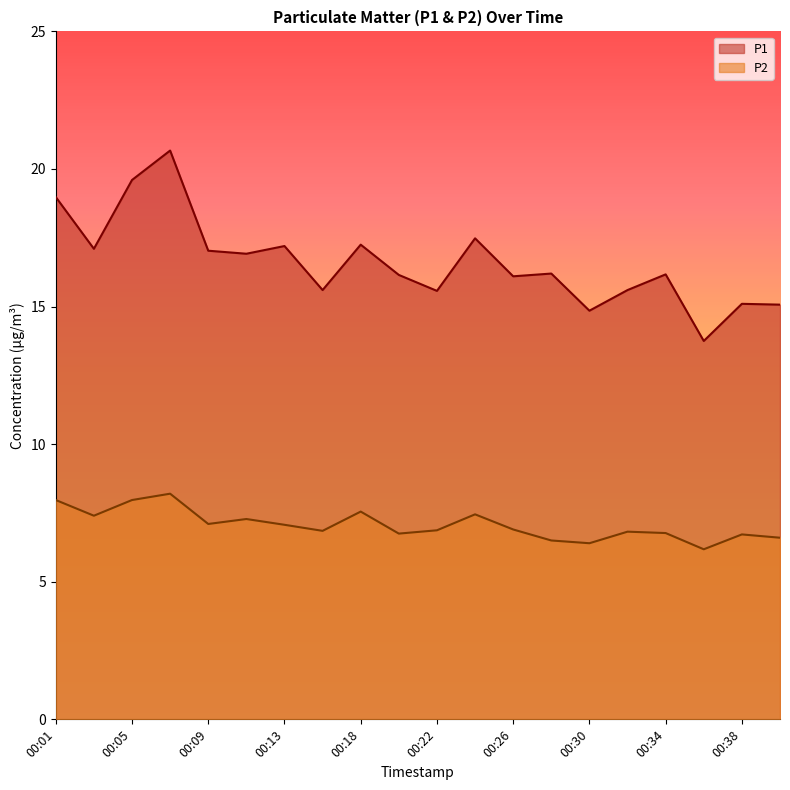

How many interior local valleys does the P1 series have?

7